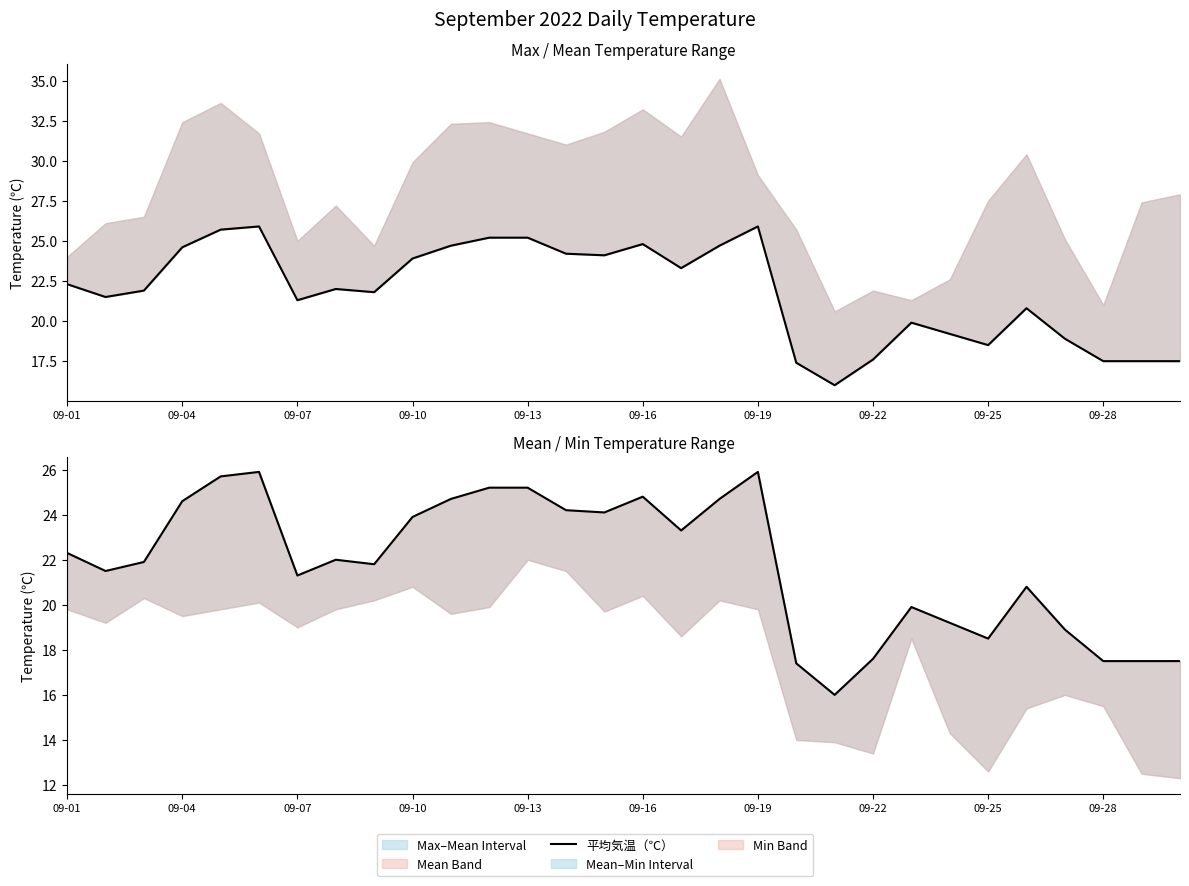

How many data points are less than 22?

15